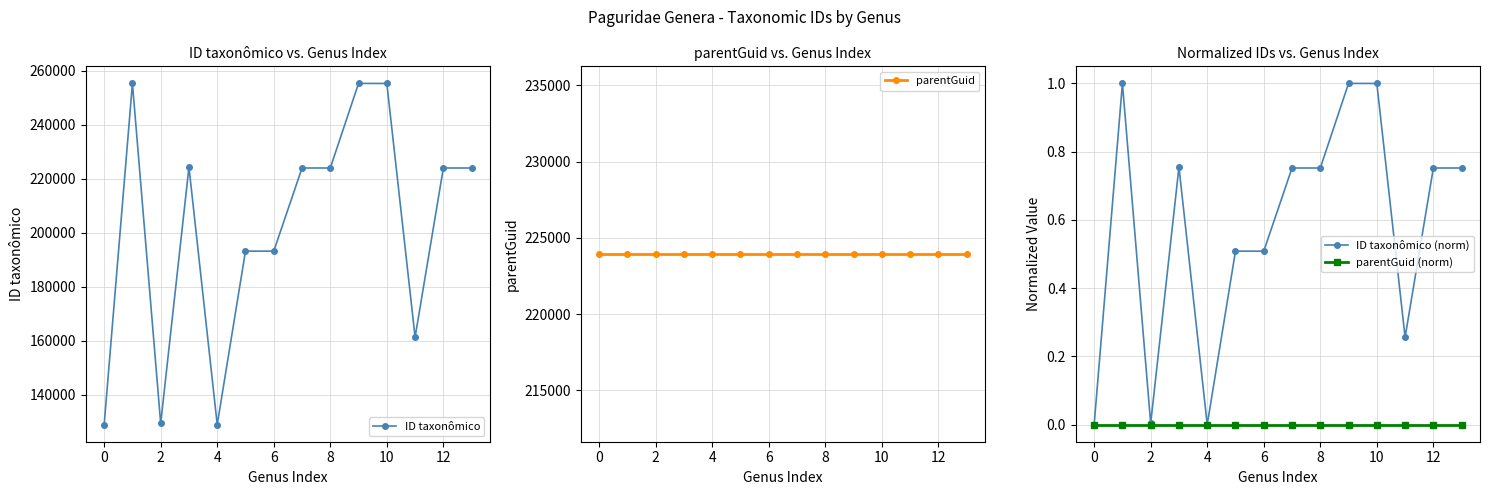

The value of ID taxonômico (norm) at 2 is 0.0. True or false?

True